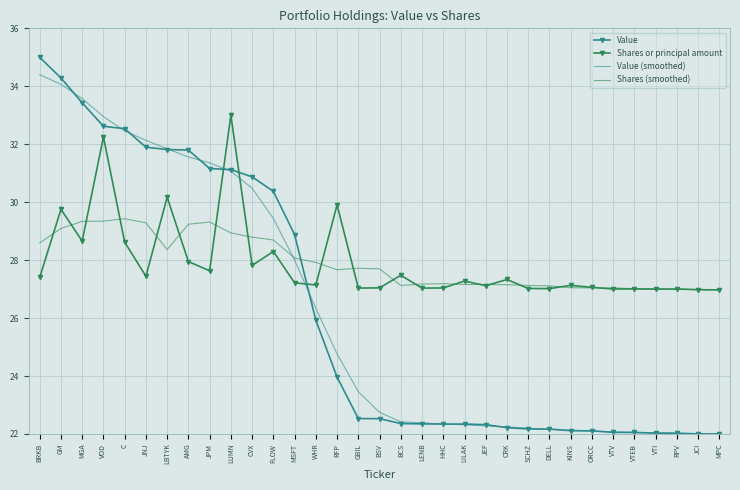

Between AMG and RPV, which series saw the biggest shift?

Value